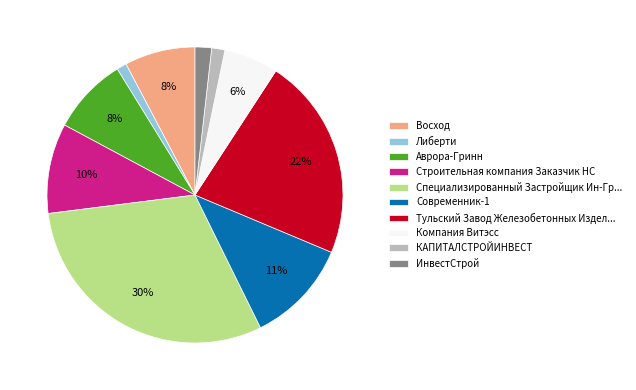

Combined, do Специализированный Застройщик Ин-Гр... and Восход account for over 50%?

No